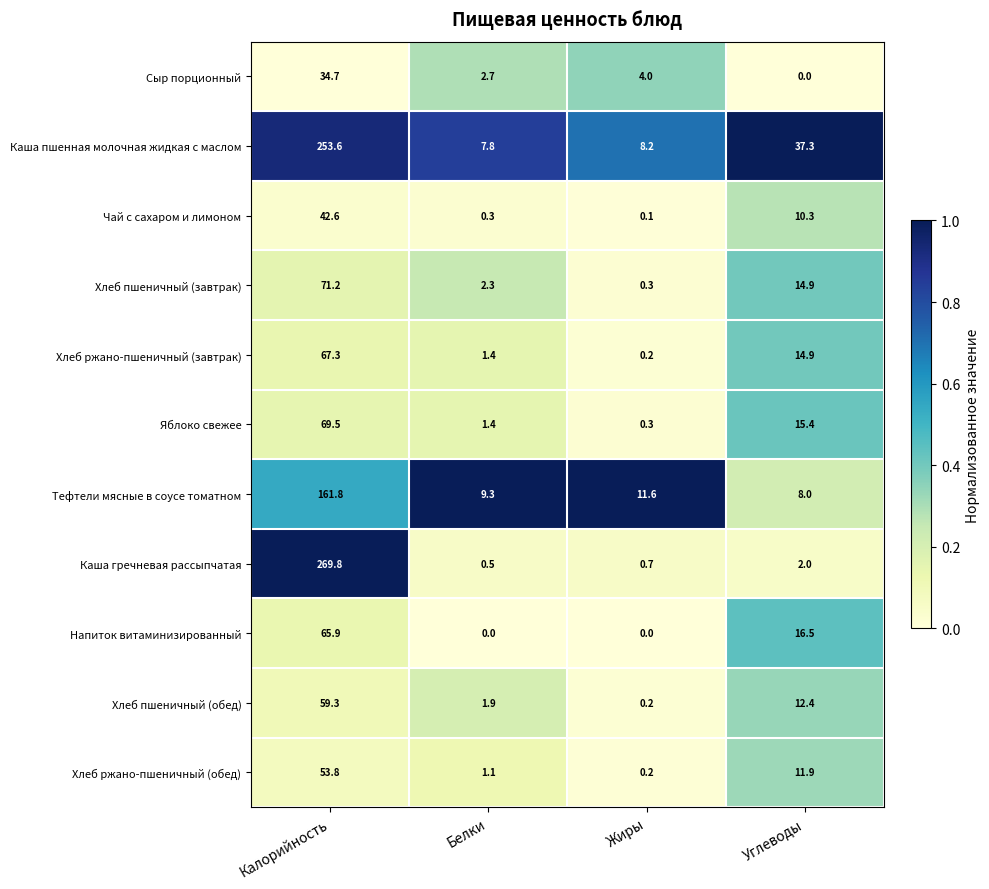

What is the sum of all Хлеб пшеничный (завтрак) values?

88.7